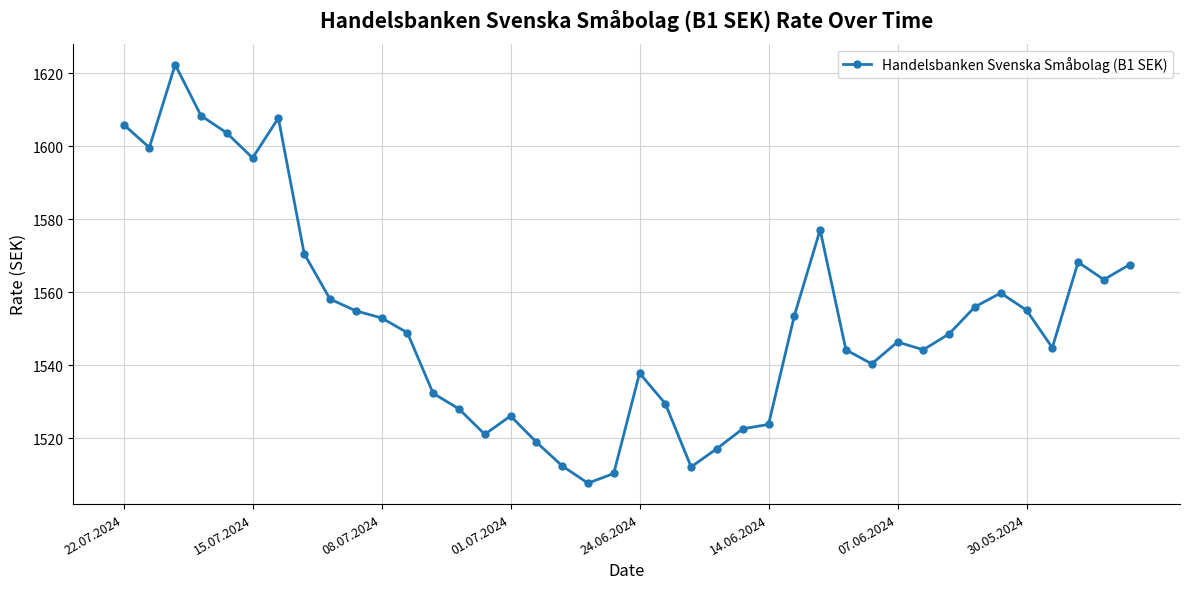

How many lines are shown in the chart?

1